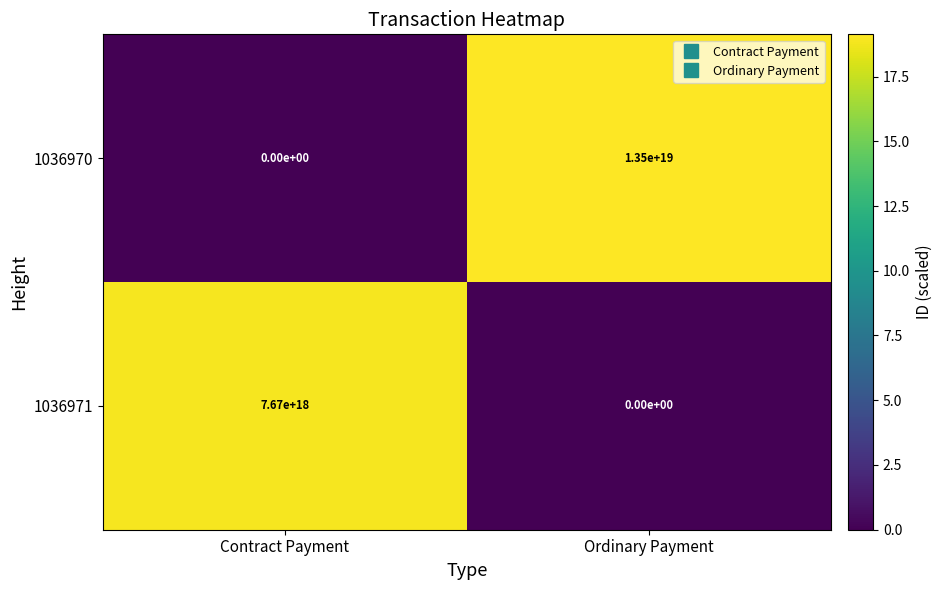

Which series has the largest range (max minus min)?

1036970